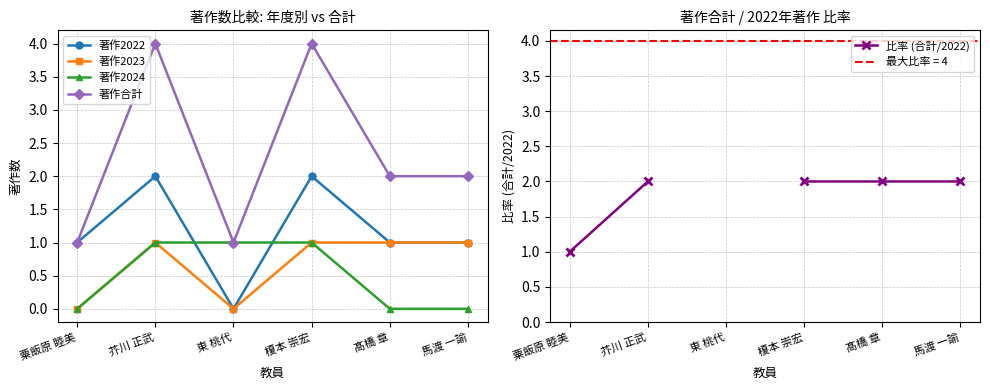

What are all the series names shown in the legend?

著作2022, 著作2023, 著作2024, 著作合計, 比率 (合計/2022)